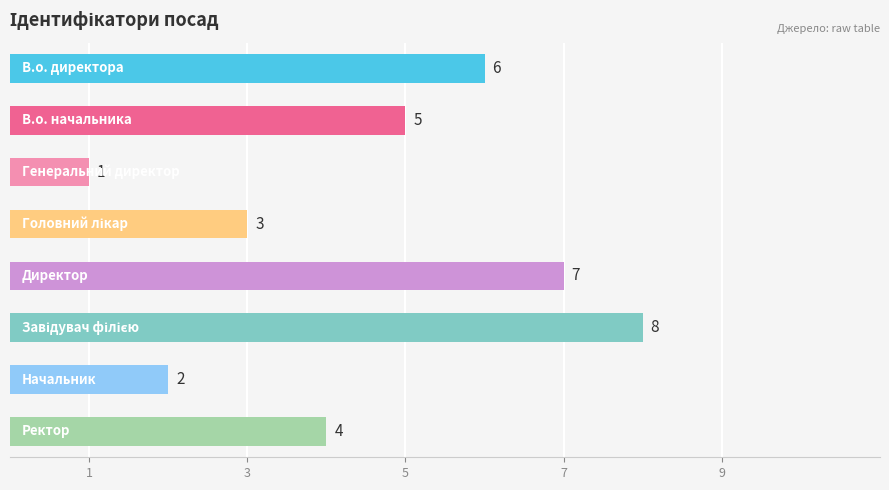

Reading bottom to top, transcribe all the data shown in this chart.

4	2	8	7	3	1	5	6